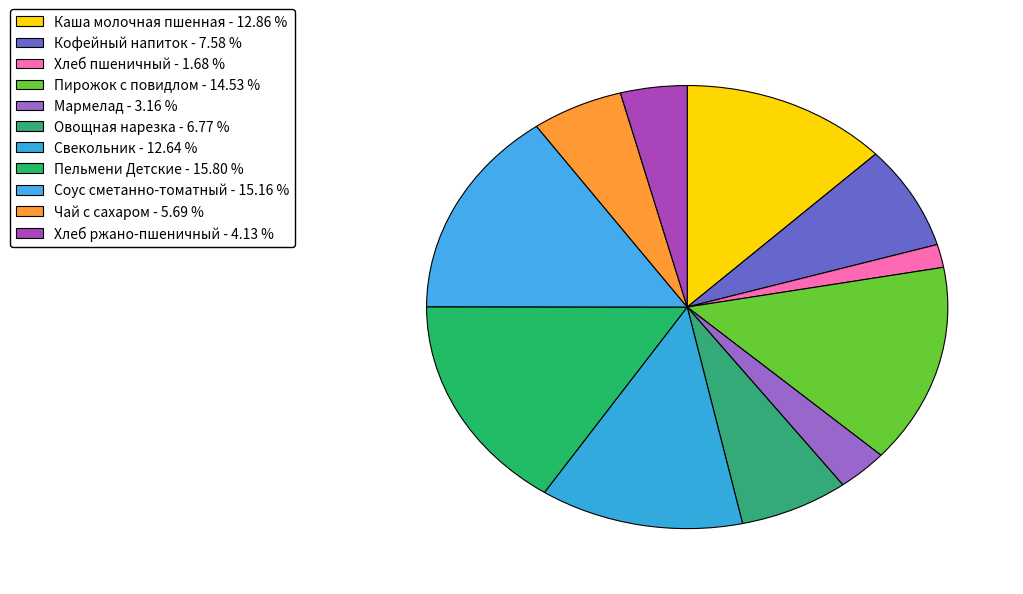

What percentage do Чай с сахаром and Хлеб ржано-пшеничный together represent?

9.8%